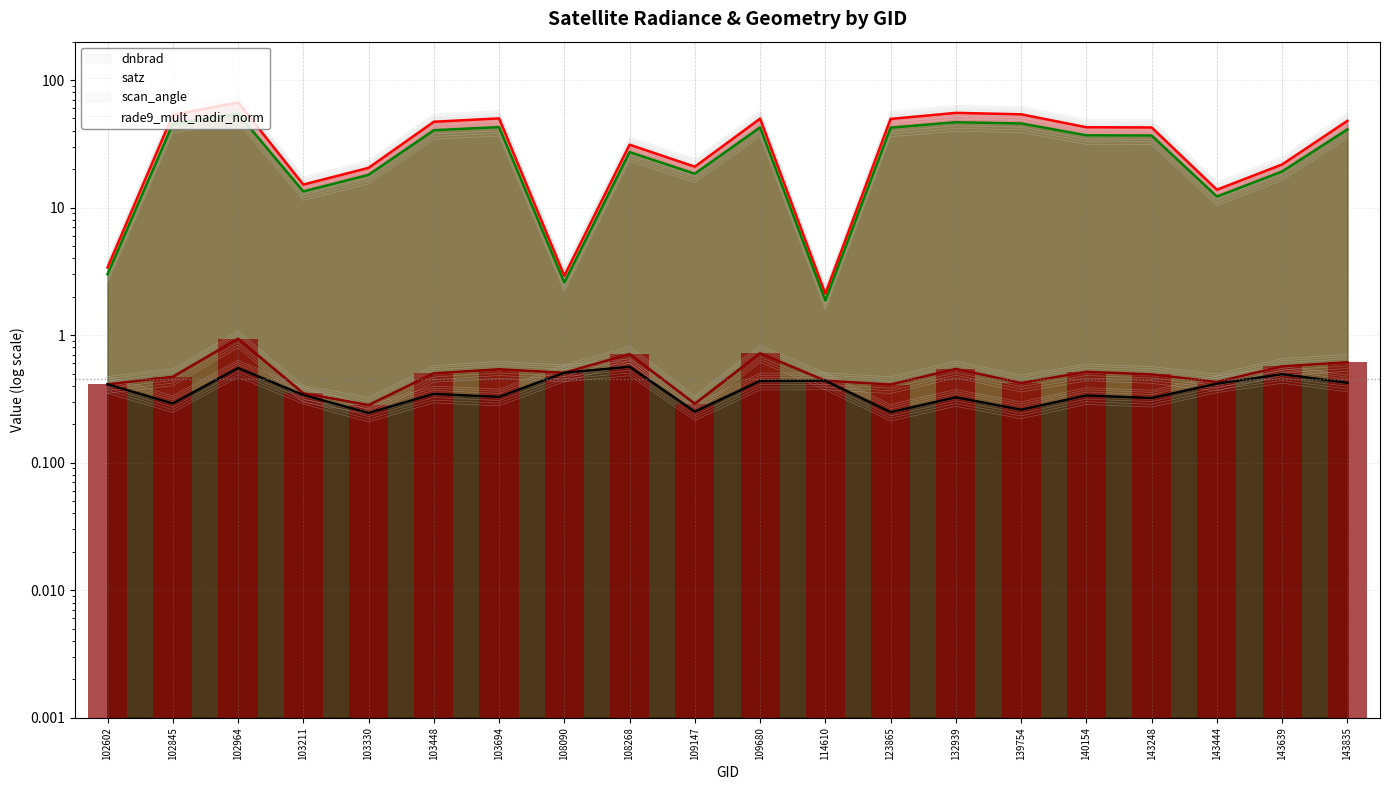

Read the satz value at 109147.

18.7